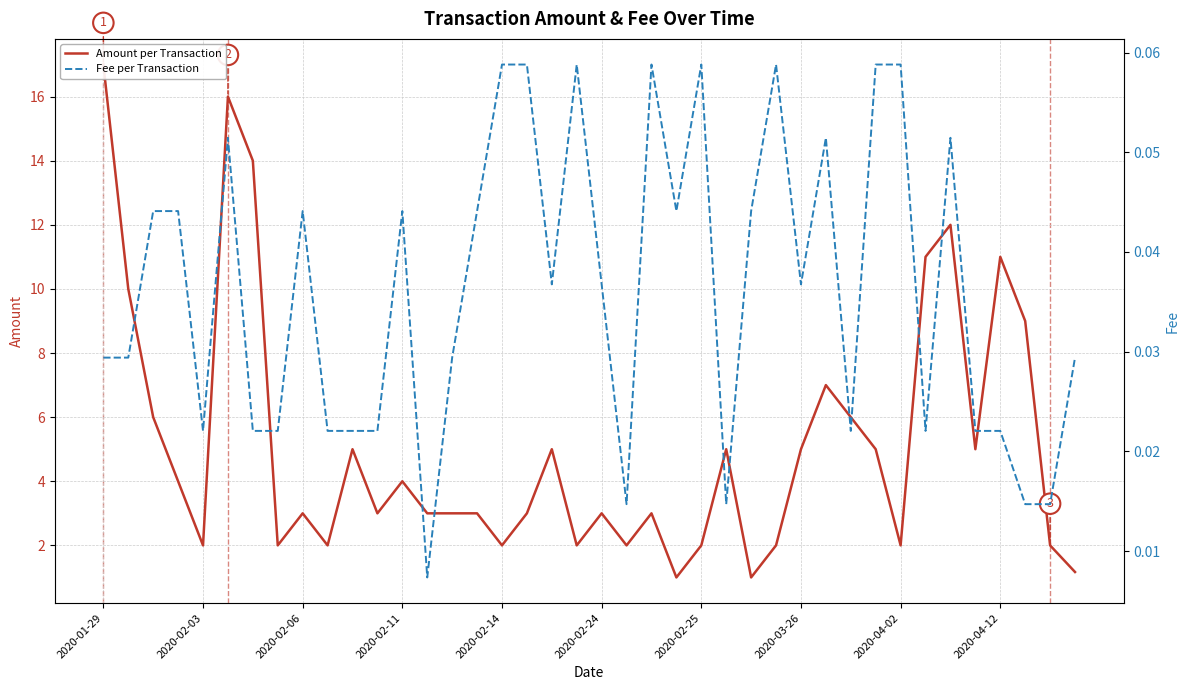

What is the value of the Amount per Transaction point at the 25th from the left?

2.0